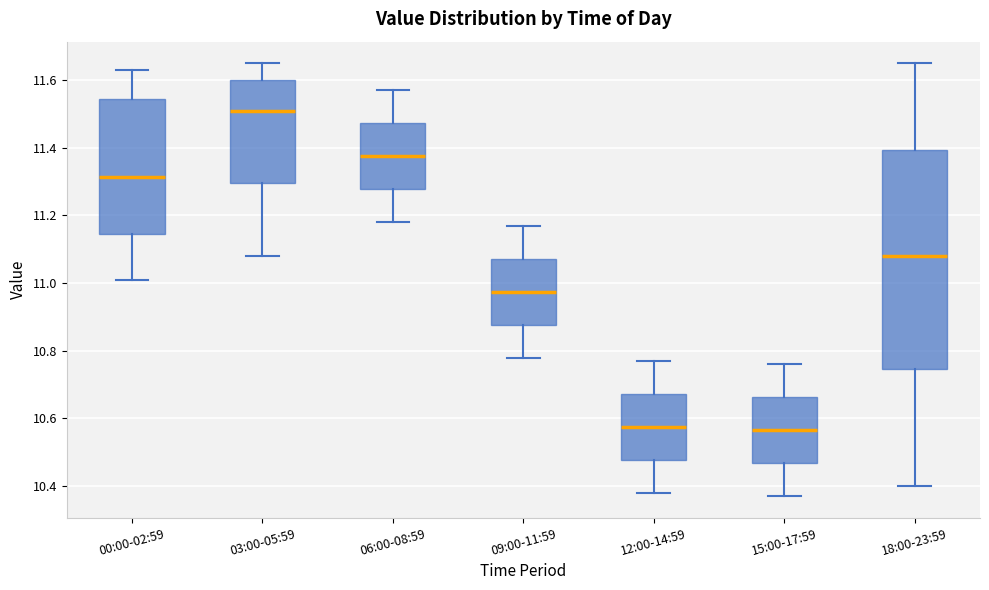

Reading left to right, read every box against the y-axis: the position of its median line, the range the box covers, and the ends of its whiskers. The values are not printed on the chart, so give them approximately, as read against the axis.

00:00-02:59: median 11.32, box 11.14 to 11.54, whiskers 11.02 to 11.64
03:00-05:59: median 11.52, box 11.30 to 11.60, whiskers 11.08 to 11.66
06:00-08:59: median 11.38, box 11.28 to 11.48, whiskers 11.18 to 11.58
09:00-11:59: median 10.98, box 10.88 to 11.08, whiskers 10.78 to 11.18
12:00-14:59: median 10.58, box 10.48 to 10.68, whiskers 10.38 to 10.78
15:00-17:59: median 10.56, box 10.46 to 10.66, whiskers 10.38 to 10.76
18:00-23:59: median 11.08, box 10.74 to 11.40, whiskers 10.40 to 11.66